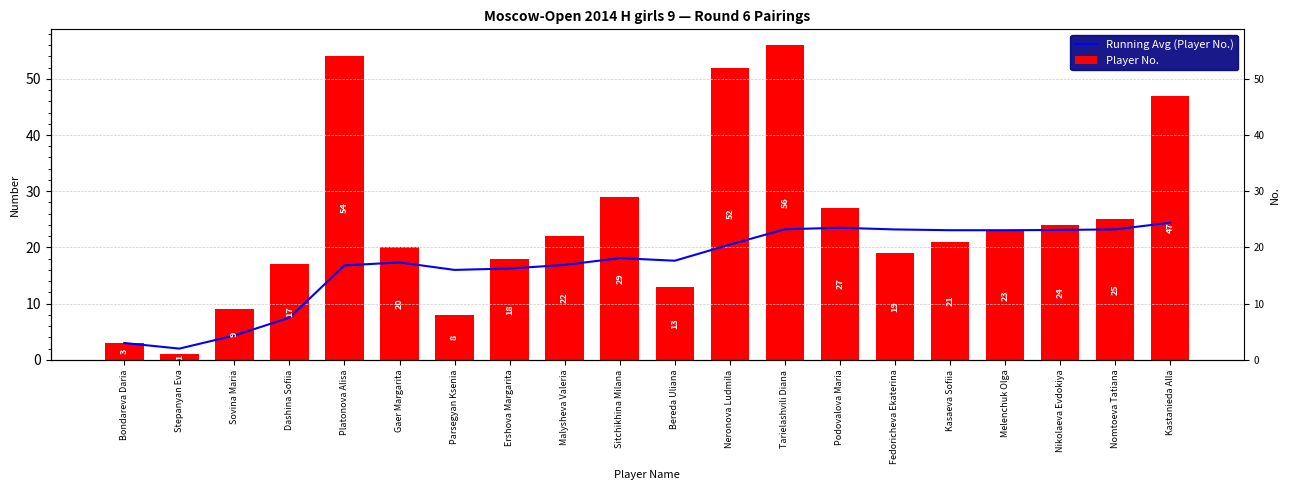

How many values in the Player No. series are below 22?

10